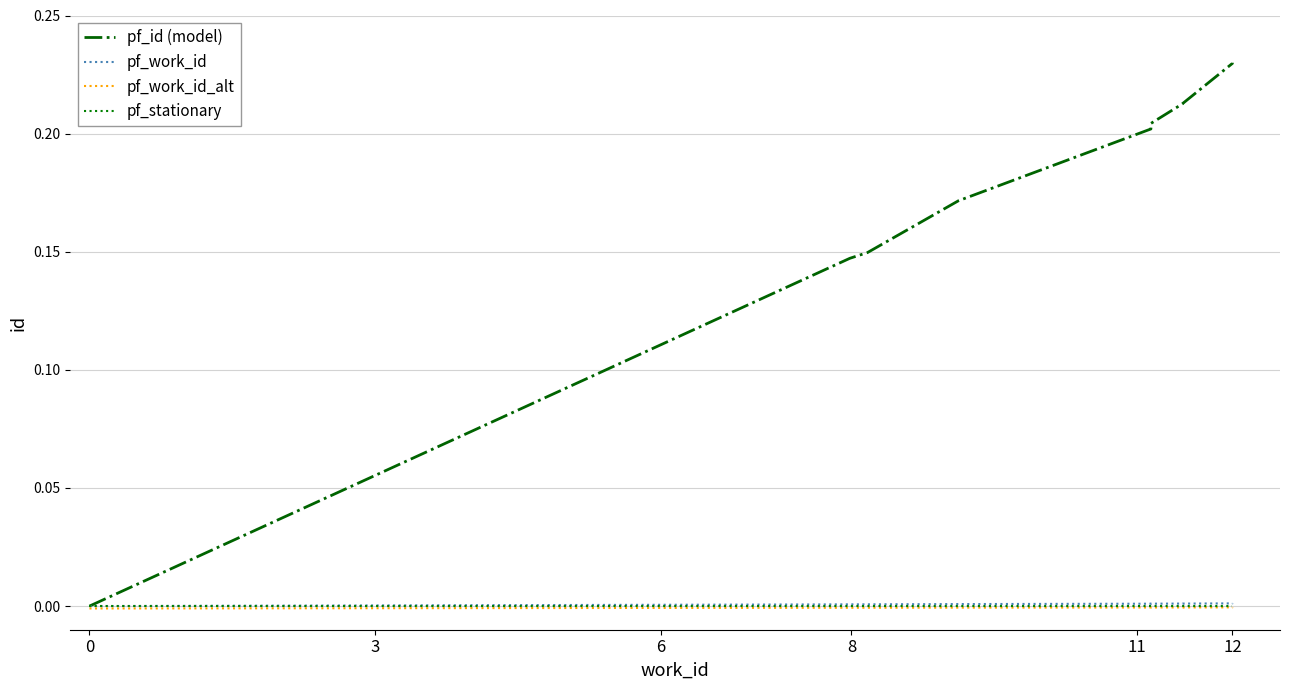

Which series has the largest total across all categories?

pf_id (model)